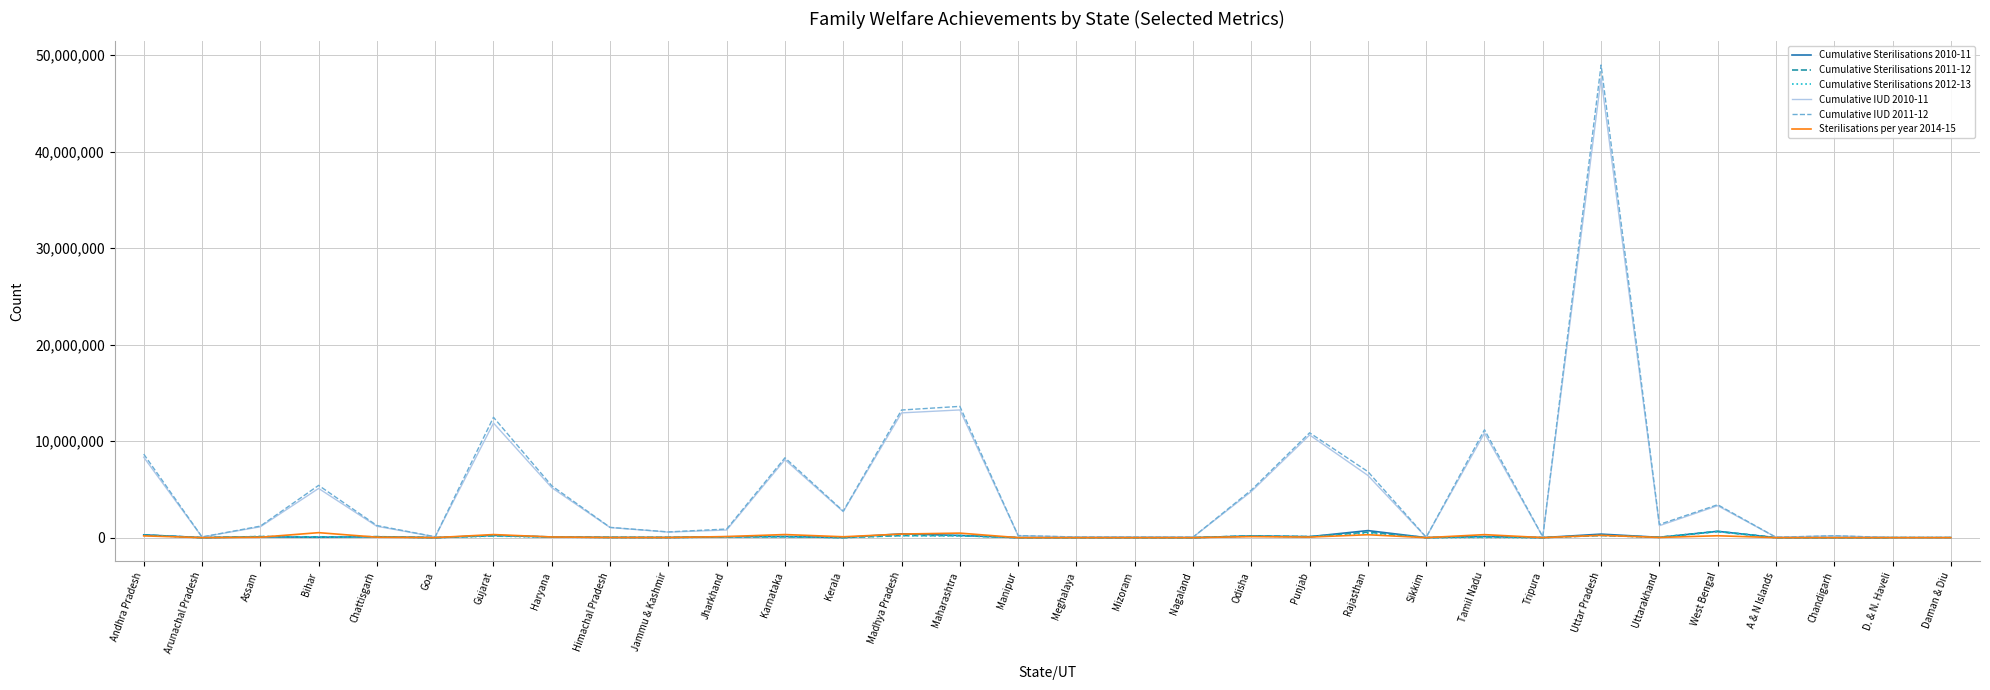

Which series has the largest range (max minus min)?

Cumulative IUD 2011-12